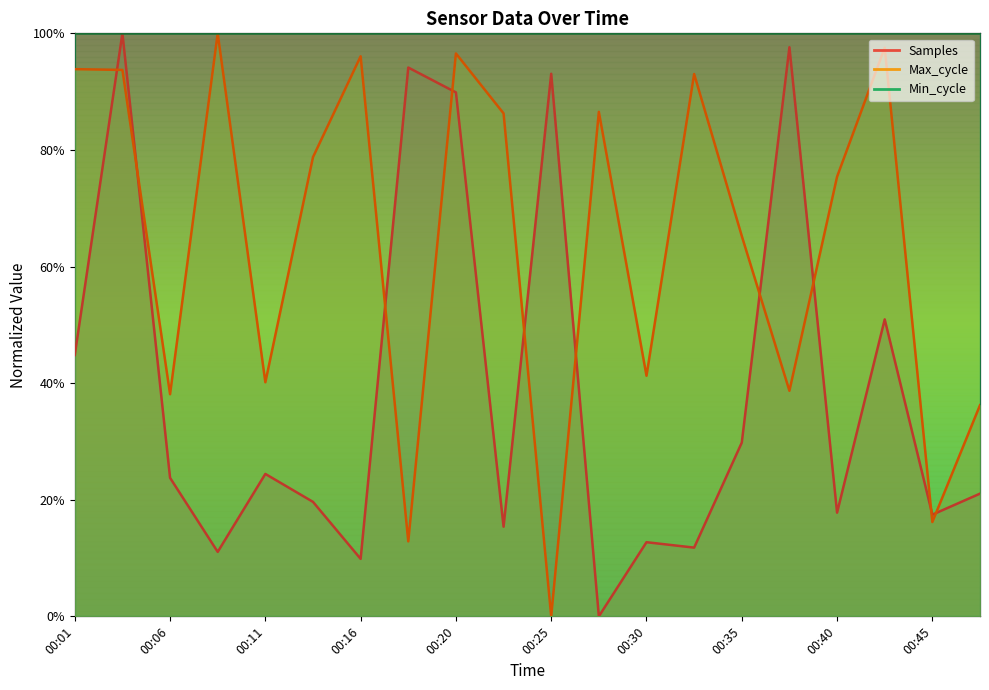

Reading right to left, transcribe all the data shown in this chart.

Samples: 00:47=0.2	00:45=0.2	00:42=0.5	00:40=0.2	00:37=1.0	00:35=0.3	00:33=0.1	00:30=0.1	00:28=0.0	00:25=0.9	00:23=0.2	00:20=0.9	00:18=0.9	00:16=0.1	00:13=0.2	00:11=0.2	00:08=0.1	00:06=0.2	00:03=1.0	00:01=0.4
Max_cycle: 00:47=0.4	00:45=0.2	00:42=1.0	00:40=0.8	00:37=0.4	00:35=0.7	00:33=0.9	00:30=0.4	00:28=0.9	00:25=0.0	00:23=0.9	00:20=1.0	00:18=0.1	00:16=1.0	00:13=0.8	00:11=0.4	00:08=1.0	00:06=0.4	00:03=0.9	00:01=0.9